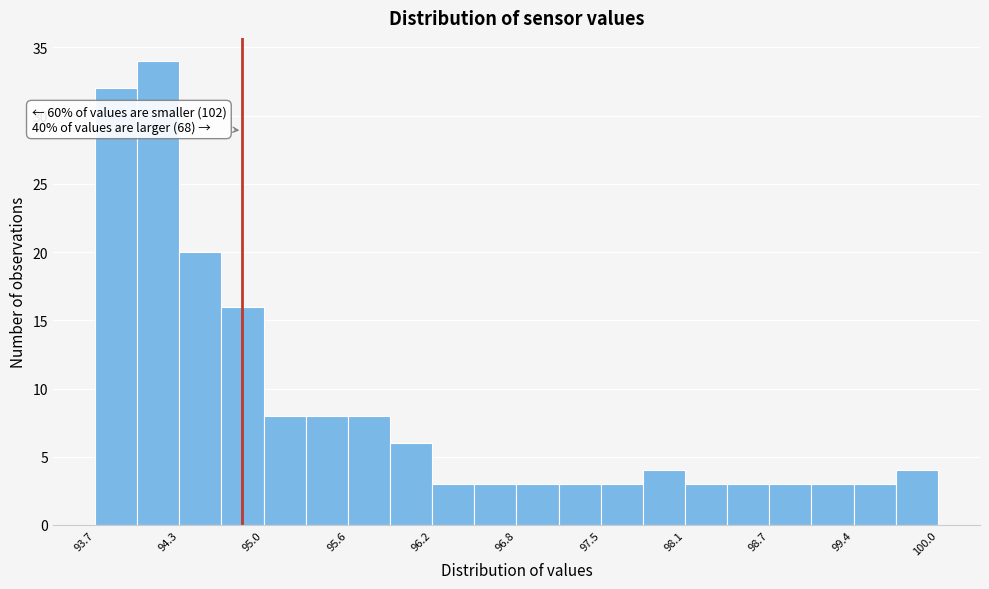

Around what value on the x-axis is the tallest bar? Give the approximate position of its centre, as read against the axis.

94.2